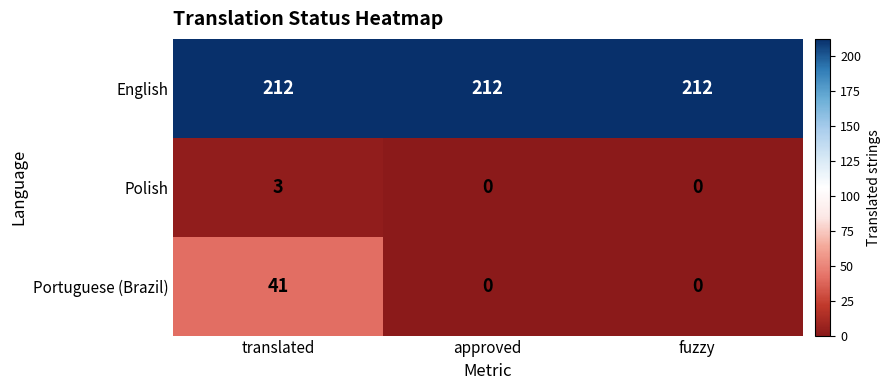

Which series changed the most between translated and approved?

Portuguese (Brazil)